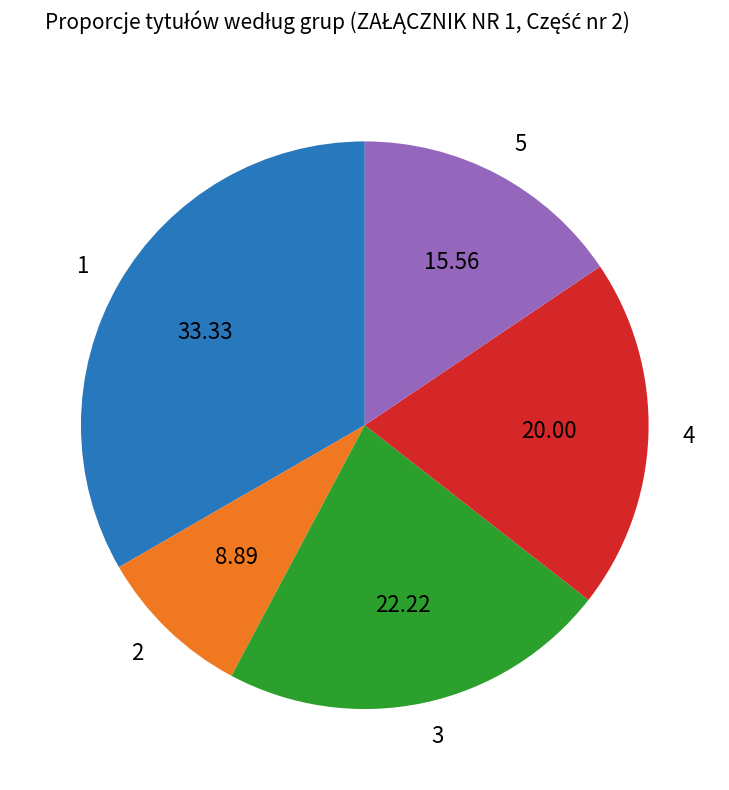

Rank the categories by value from highest to lowest.

1, 3, 4, 5, 2